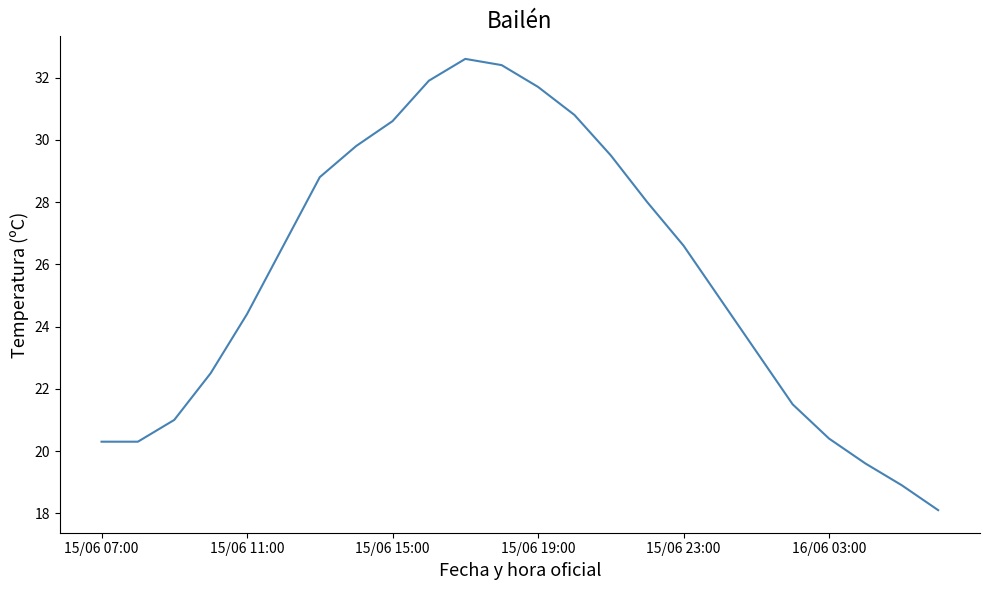

What is the maximum value shown in the chart?

32.6